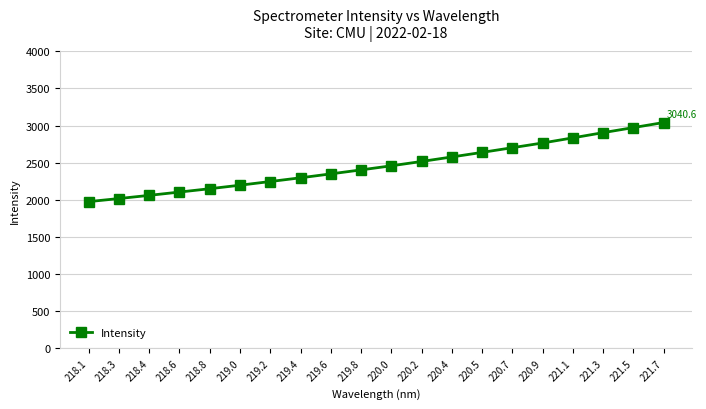

Rank the categories by value from lowest to highest.

218.1, 218.3, 218.4, 218.6, 218.8, 219.0, 219.2, 219.4, 219.6, 219.8, 220.0, 220.2, 220.4, 220.5, 220.7, 220.9, 221.1, 221.3, 221.5, 221.7